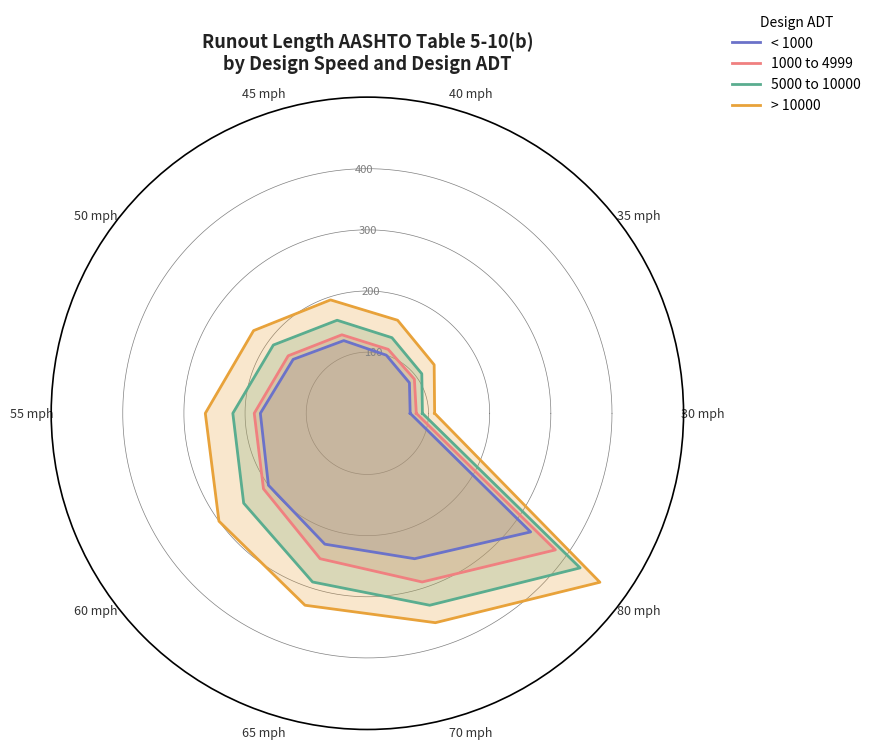

What is the value of the > 10000 point at the 10th from the left?

470